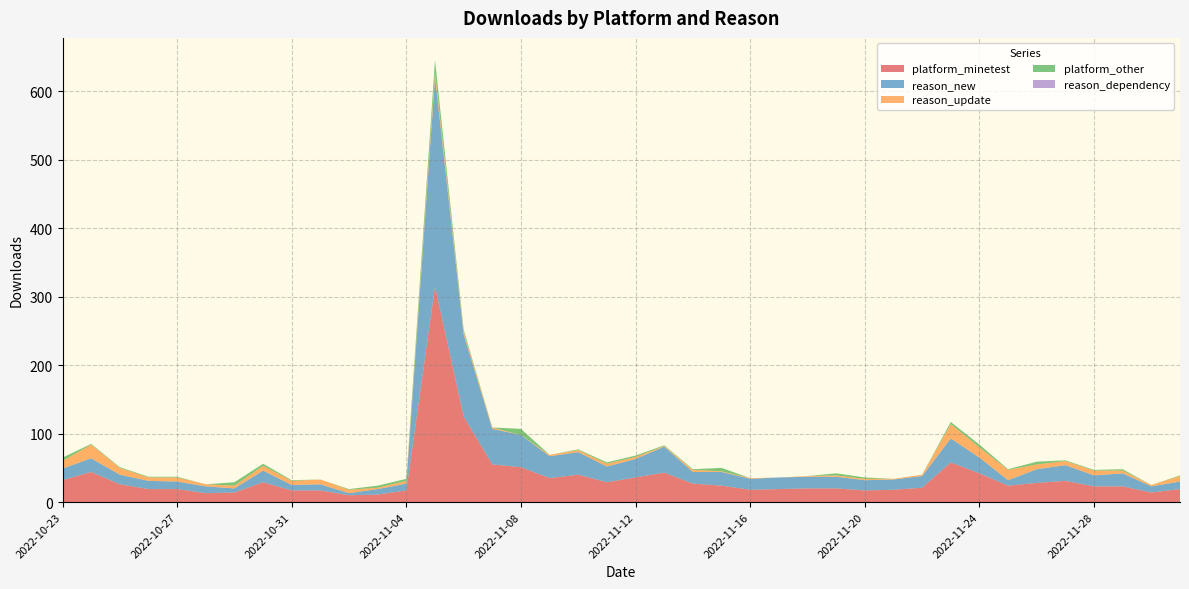

Reading left to right, extract all data points from this chart.

platform_minetest: 32	44	26	19	19	13	14	29	17	17	10	11	17	315	125	55	51	35	40	29	36	43	27	24	18	19	20	20	17	18	21	58	42	24	28	31	23	23	14	19
reason_new: 17	20	14	12	11	10	6	17	8	9	3	8	10	306	120	52	47	32	33	23	27	38	17	20	16	17	17	17	15	15	17	35	23	8	20	23	16	19	9	11
reason_update: 11	20	10	5	6	3	4	7	6	7	5	2	4	7	4	2	0	2	3	4	3	1	3	1	1	0	1	2	2	1	2	21	15	15	7	6	7	4	2	8
platform_other: 5	1	1	1	1	0	5	3	1	0	1	3	3	18	3	0	9	0	1	2	2	1	1	5	0	0	0	3	2	0	0	3	4	1	4	1	1	2	0	1
reason_dependency: 0	0	0	0	0	0	0	0	0	0	0	0	0	0	0	0	0	0	0	0	0	0	0	0	0	0	0	0	0	0	0	0	0	0	0	0	0	0	0	0